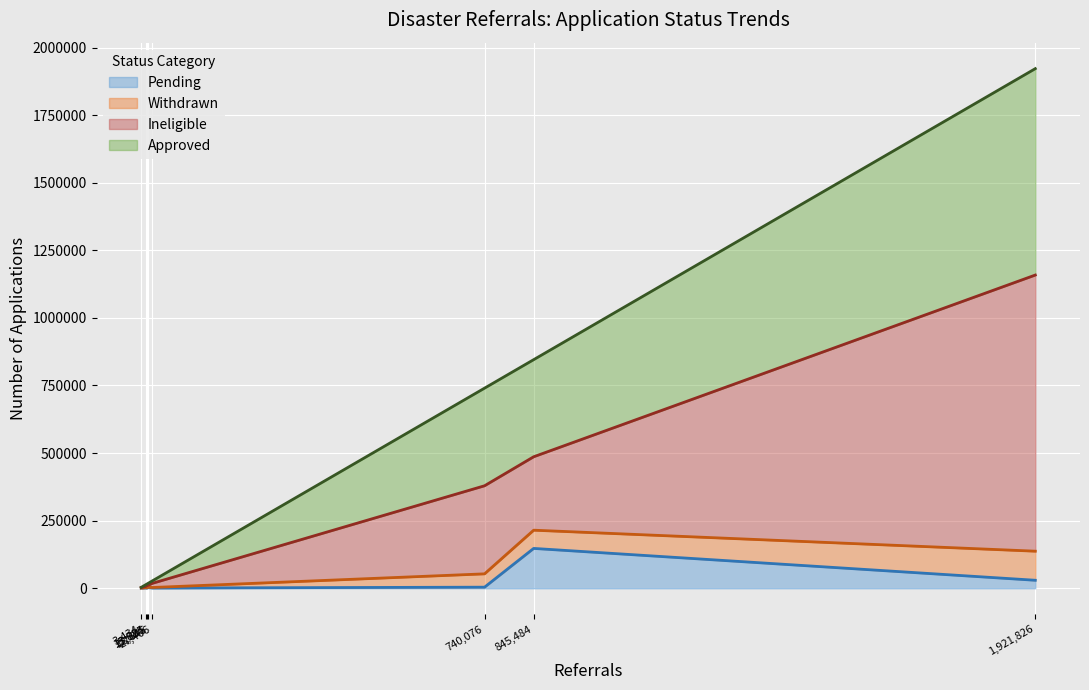

What are all the series names shown in the legend?

Pending, Withdrawn, Ineligible, Approved